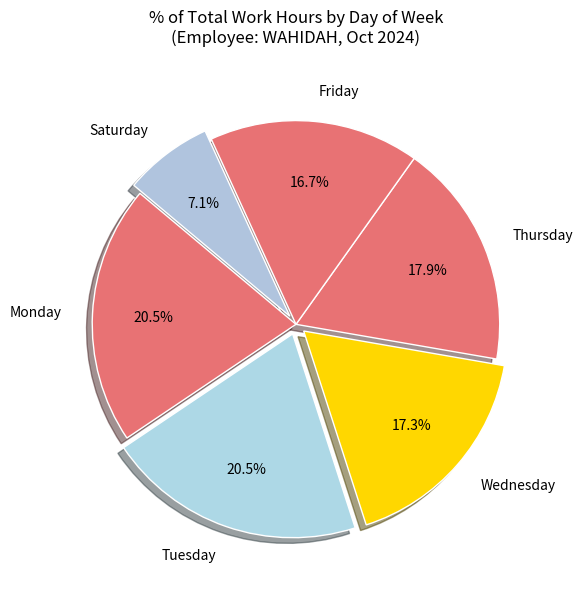

Which has a higher value, Wednesday or Friday?

Wednesday